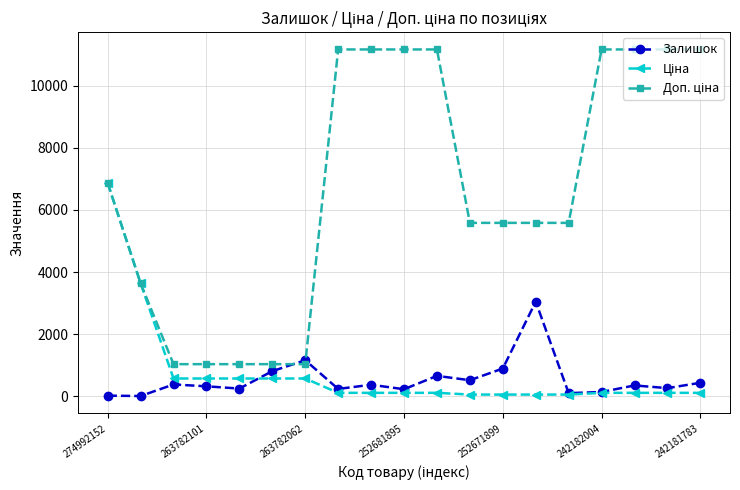

What is the maximum value for Залишок?

3048.0